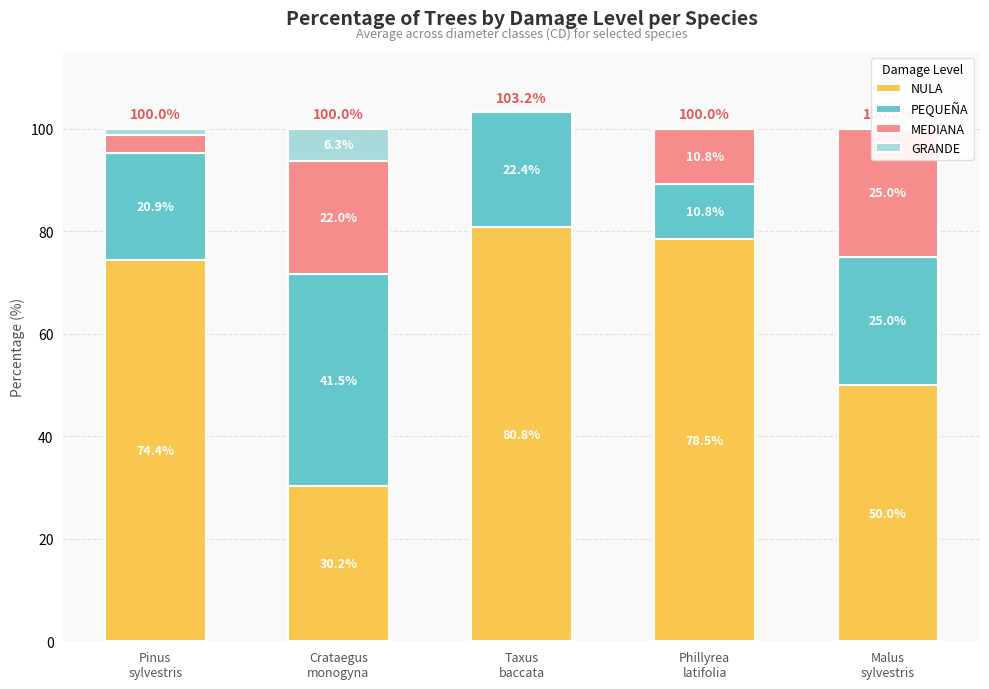

Reading left to right, extract all data points from this chart.

NULA: 74.4	30.2	80.8	78.5	50.0
PEQUEÑA: 20.9	41.5	22.4	10.8	25.0
MEDIANA: 3.6	22.0	0.0	10.8	25.0
GRANDE: 1.1	6.3	0.0	0.0	0.0